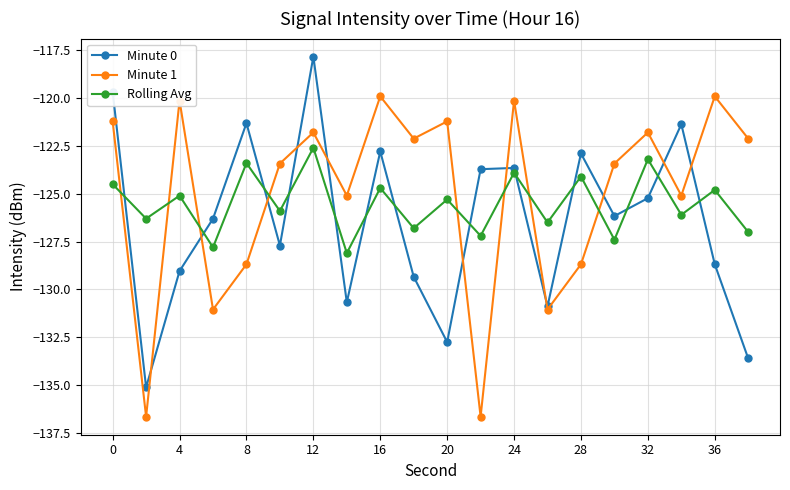

What is the average value of the Minute 1 series?

-125.0